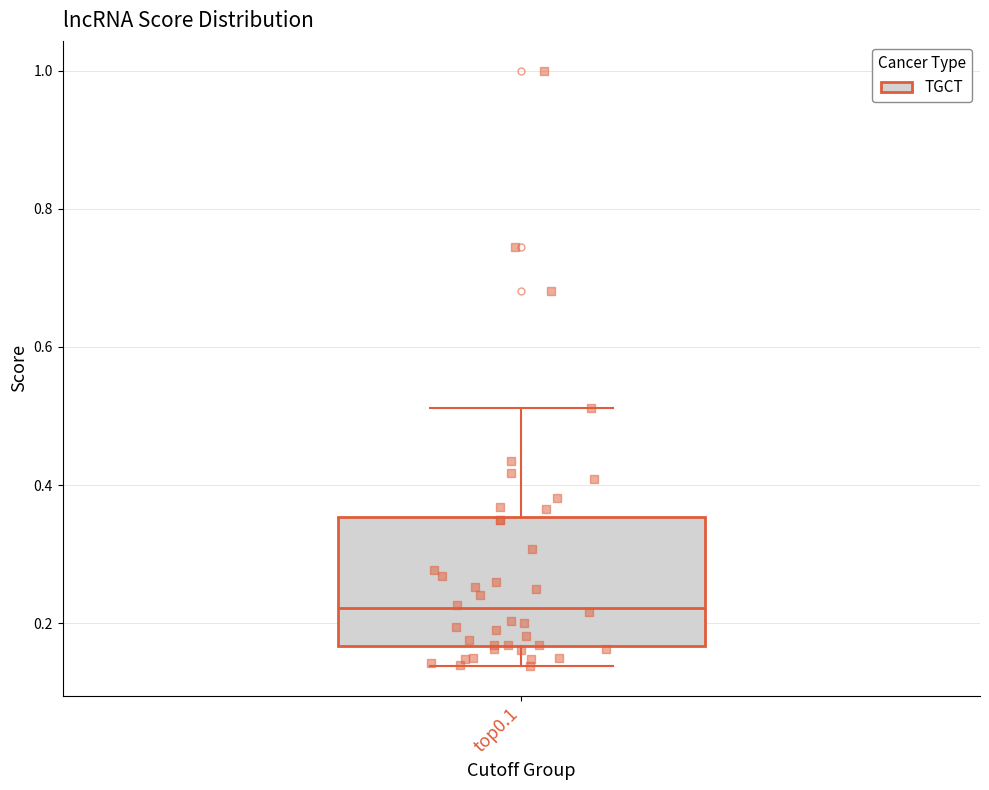

Read this box plot against the y-axis: the position of the median line, the range covered by the box, and the ends of both whiskers. The values are not printed on the chart, so give them approximately, as read against the axis.

median 0.22, box 0.16 to 0.36, whiskers 0.14 to 0.52